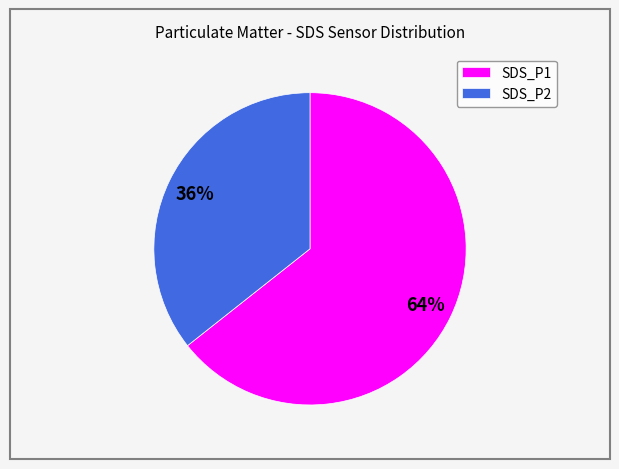

Approximately how many times larger is the value at SDS_P2 compared to SDS_P1?

0.6